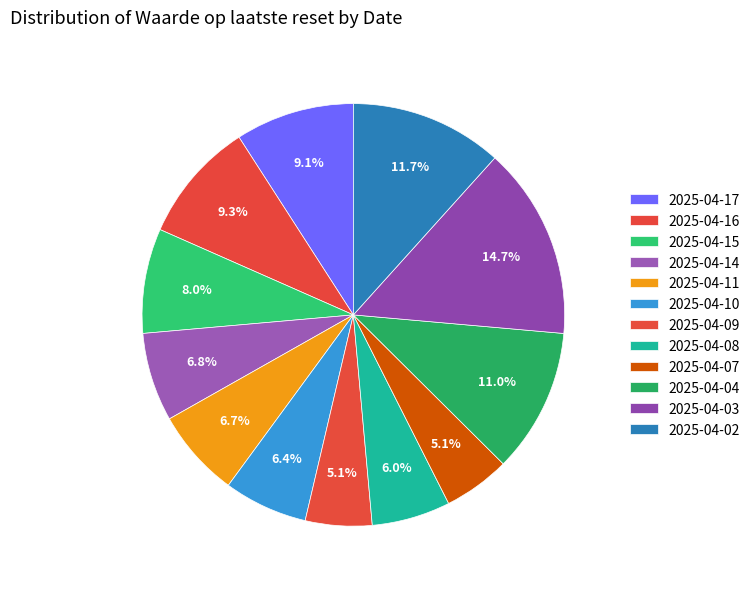

To the nearest percent, what percentage of the pie is 2025-04-15?

8%